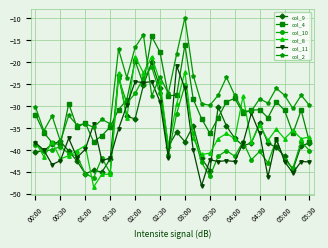

What is the lowest value of the col_4 series?

-38.9